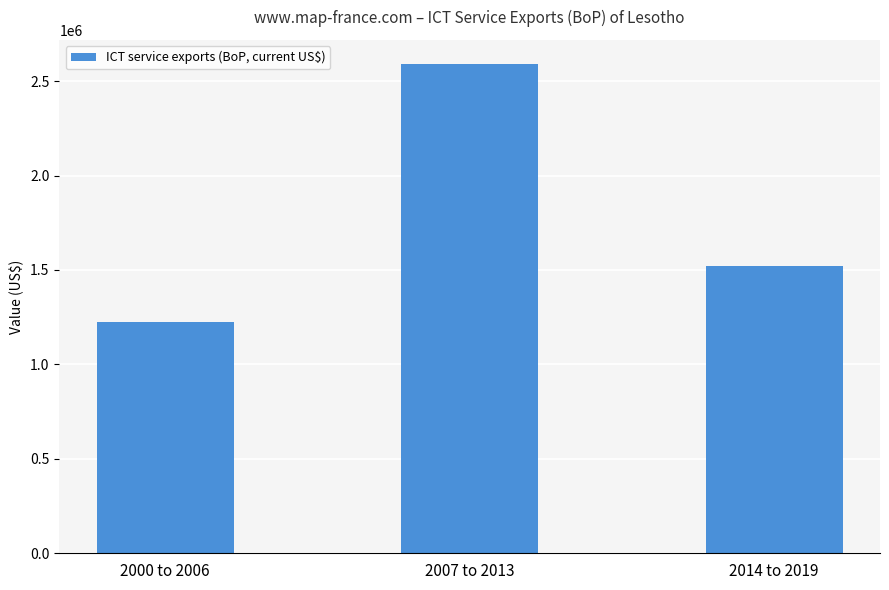

Does the chart contain stacked bars?

No